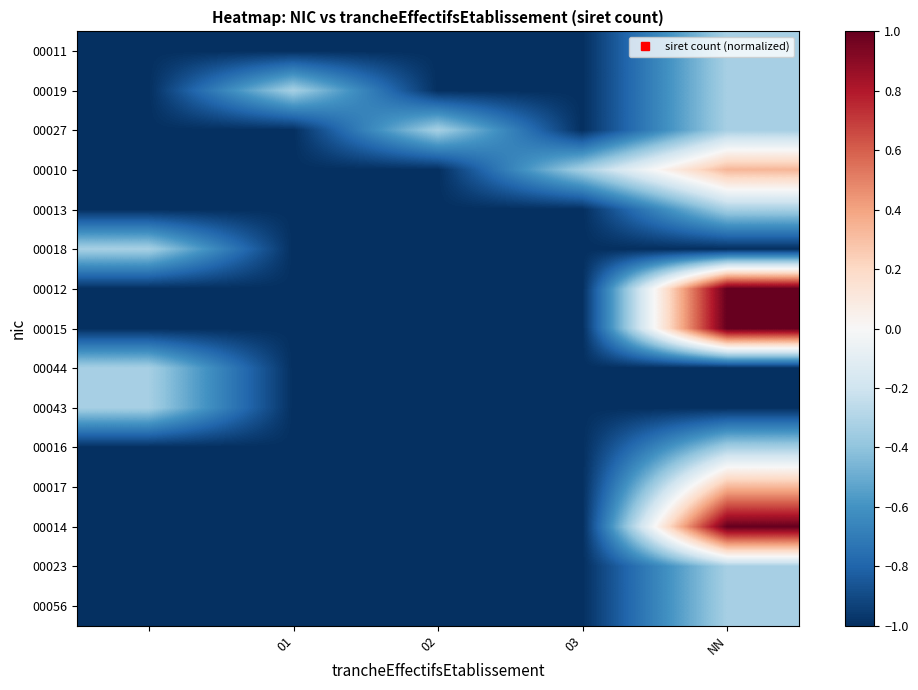

Reading right to left, what are all the values shown in this chart?

00011: -0.3	-1.0	-1.0	-1.0	-1.0
00019: -0.3	-1.0	-1.0	-0.3	-1.0
00027: -0.3	-1.0	-0.3	-1.0	-1.0
00010: 0.3	-0.3	-1.0	-1.0	-1.0
00013: -0.3	-1.0	-1.0	-1.0	-1.0
00018: -1.0	-1.0	-1.0	-1.0	-0.3
00012: 1.0	-1.0	-1.0	-1.0	-1.0
00015: 1.0	-1.0	-1.0	-1.0	-1.0
00044: -1.0	-1.0	-1.0	-1.0	-0.3
00043: -1.0	-1.0	-1.0	-1.0	-0.3
00016: -0.3	-1.0	-1.0	-1.0	-1.0
00017: 0.3	-1.0	-1.0	-1.0	-1.0
00014: 1.0	-1.0	-1.0	-1.0	-1.0
00023: -0.3	-1.0	-1.0	-1.0	-1.0
00056: -0.3	-1.0	-1.0	-1.0	-1.0